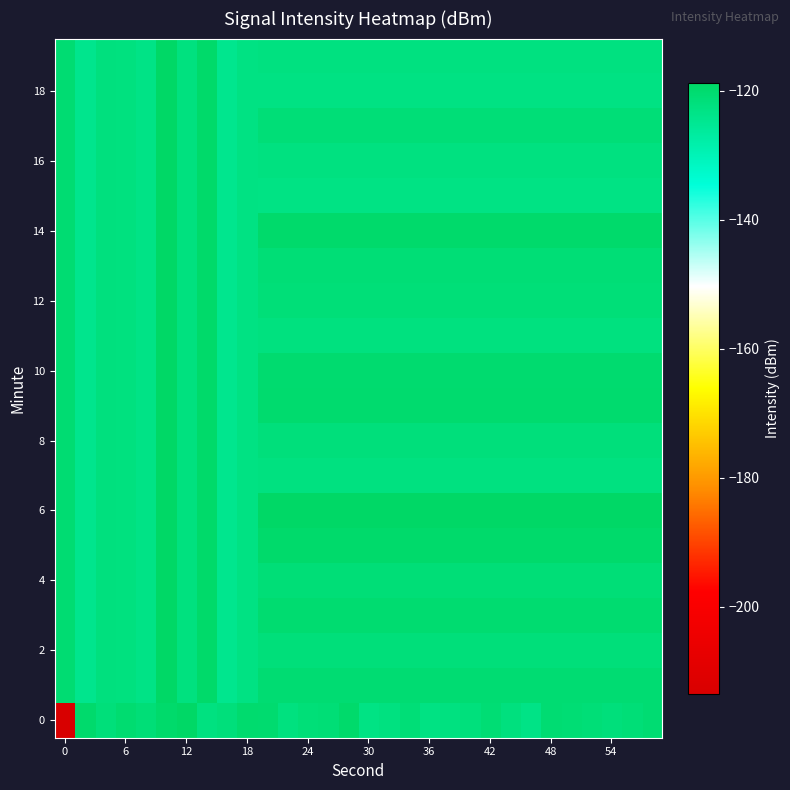

Which series has the largest total across all categories?

6